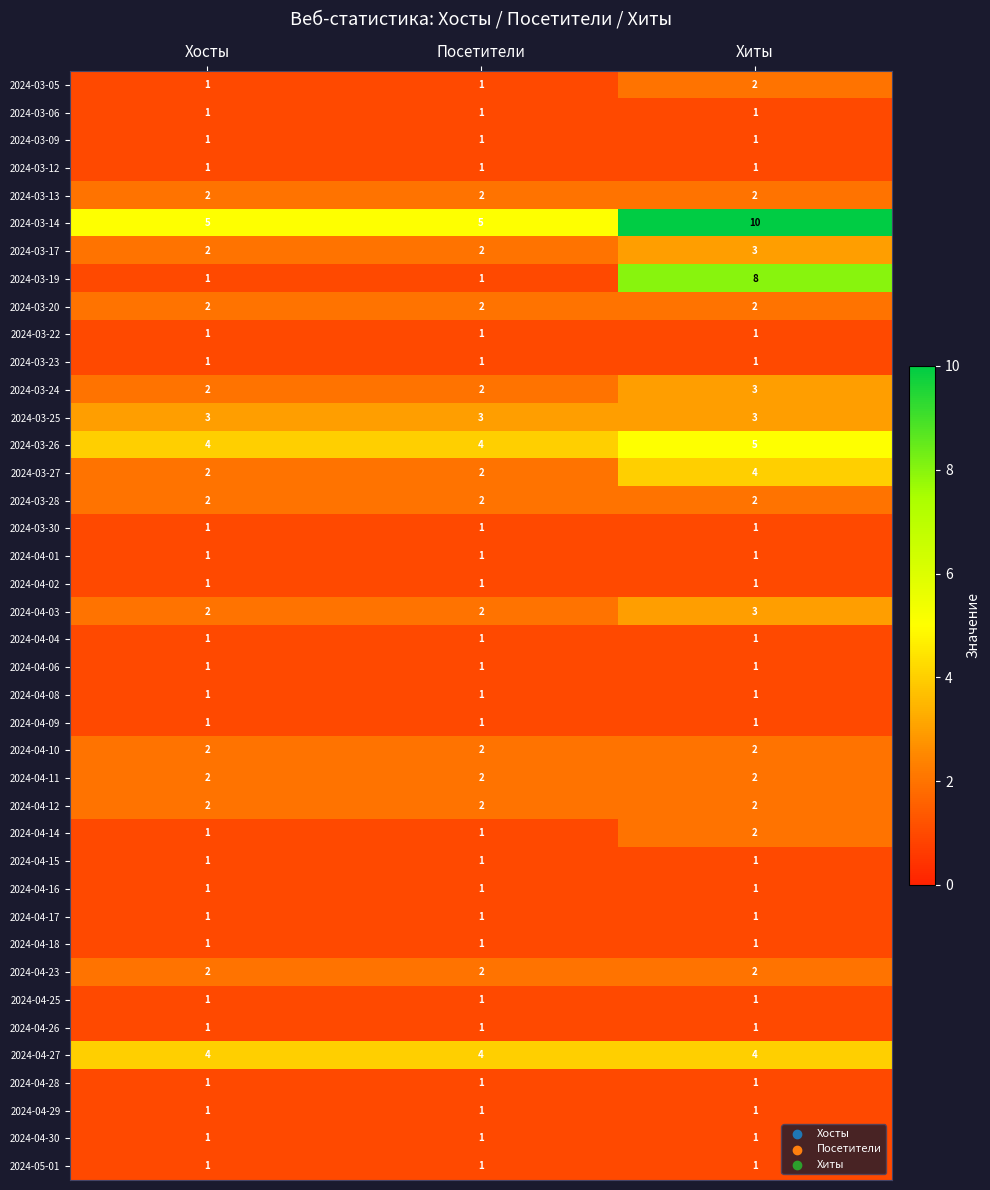

The value of 2024-03-06 at Хосты is 1. True or false?

True